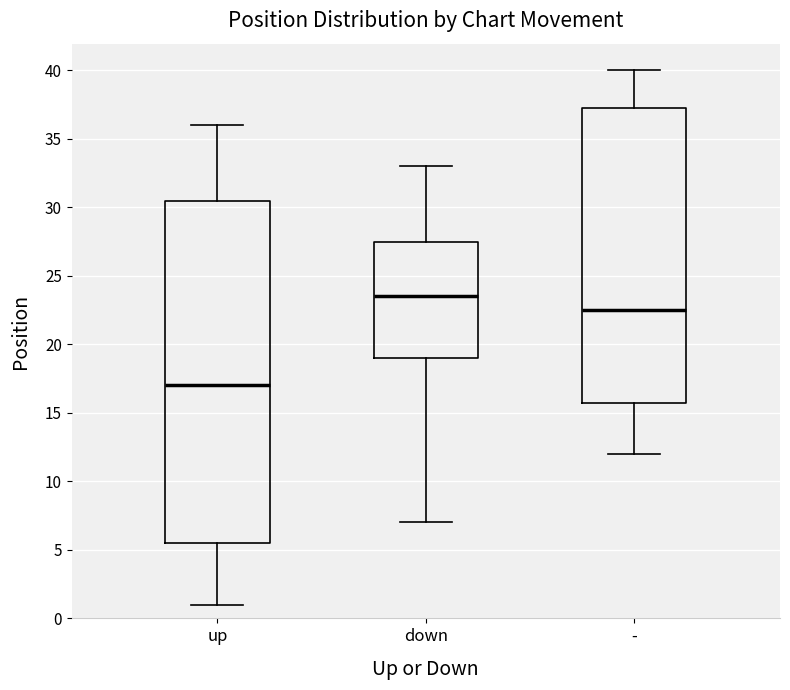

Which box's median line is the highest?

down